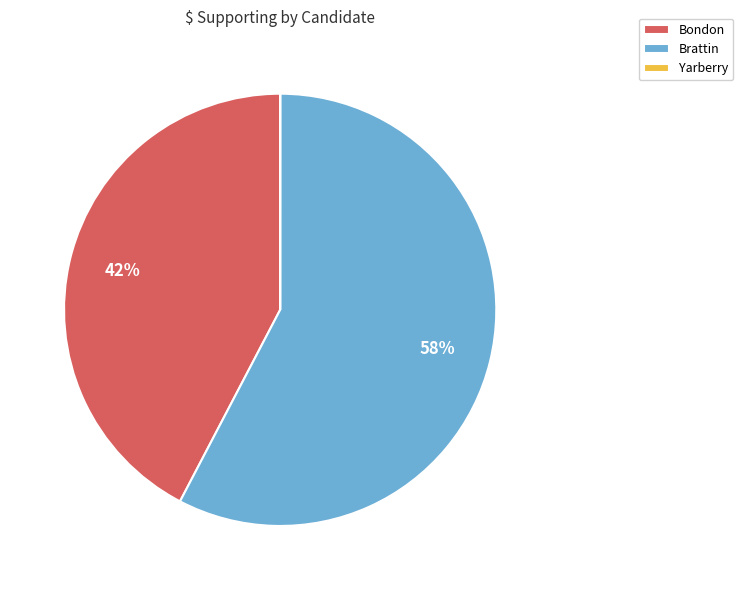

Do Bondon and Brattin together represent more than half of the pie?

Yes